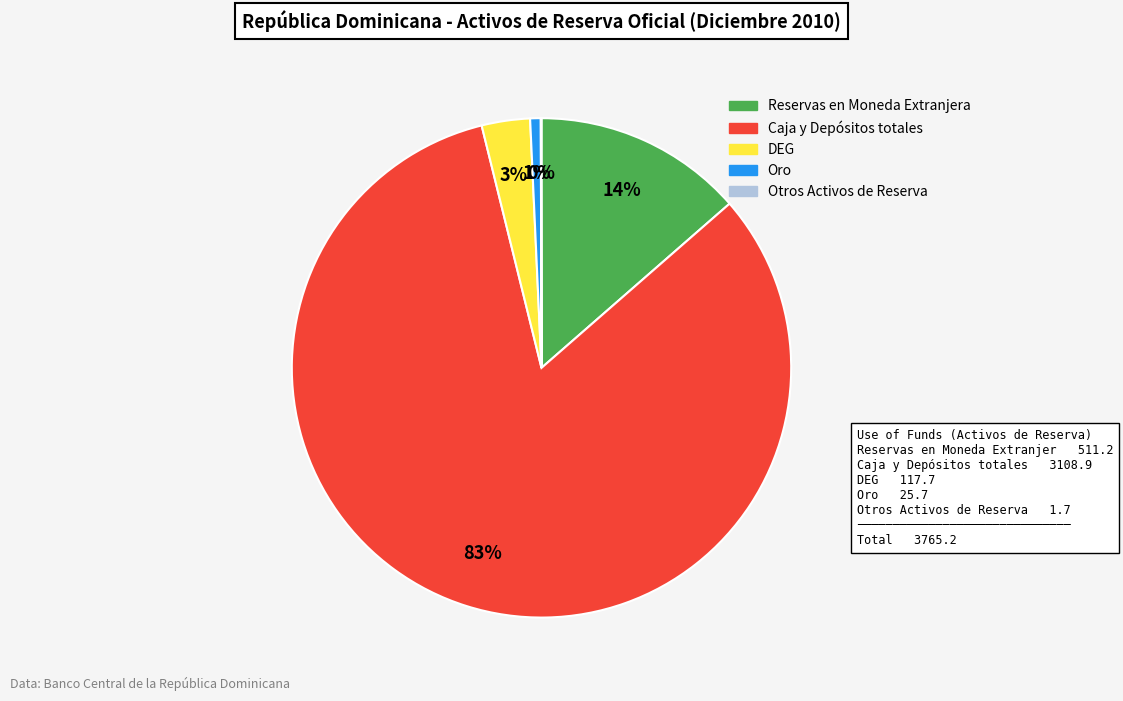

To the nearest percent, what is the average slice percentage?

20%